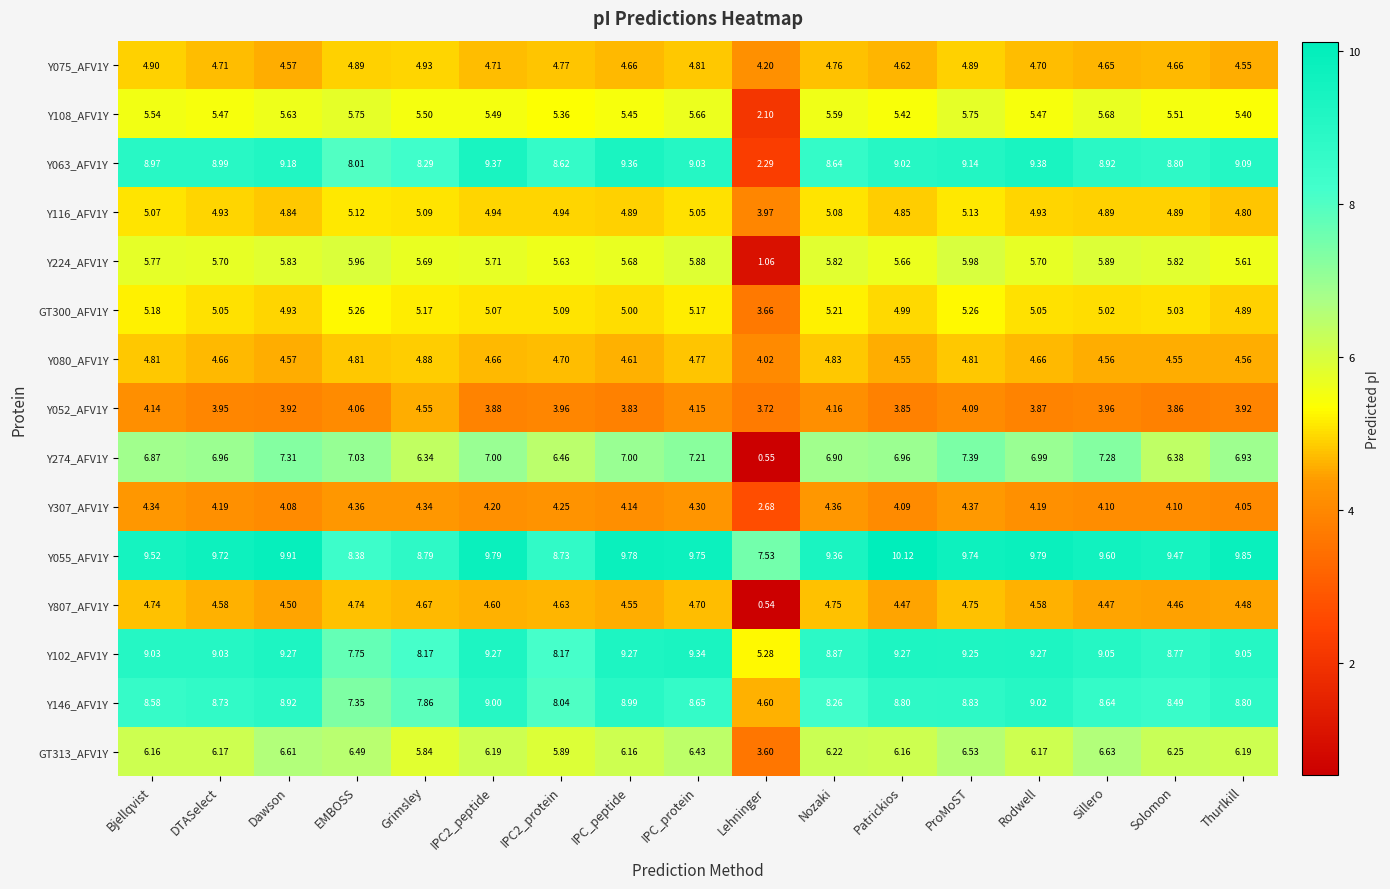

Which series has the largest total across all categories?

Y055_AFV1Y